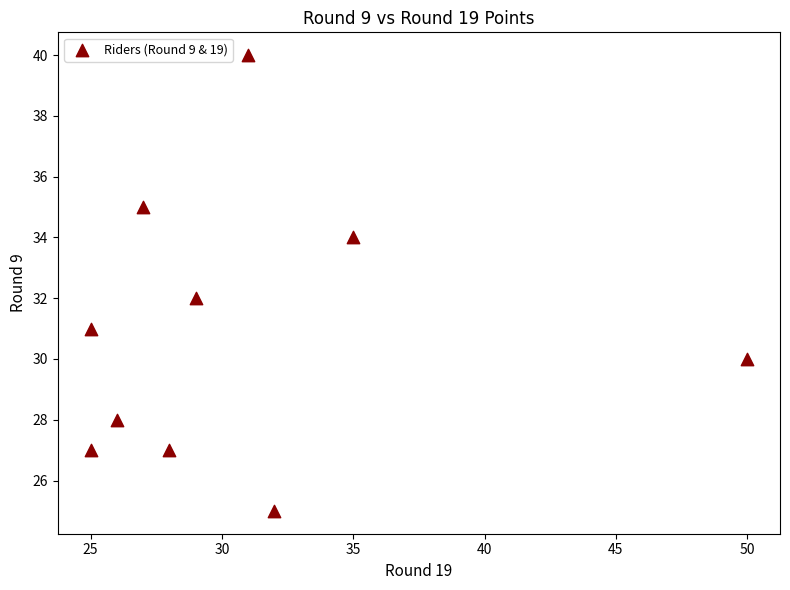

What is the average Y value?

31